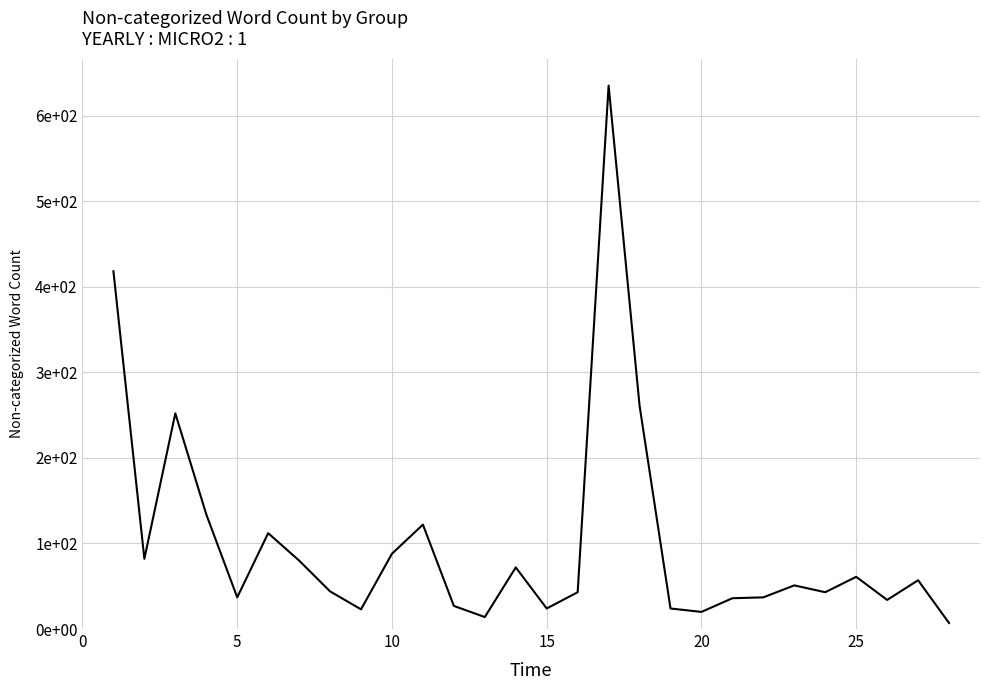

Does the chart have visible grid lines?

Yes